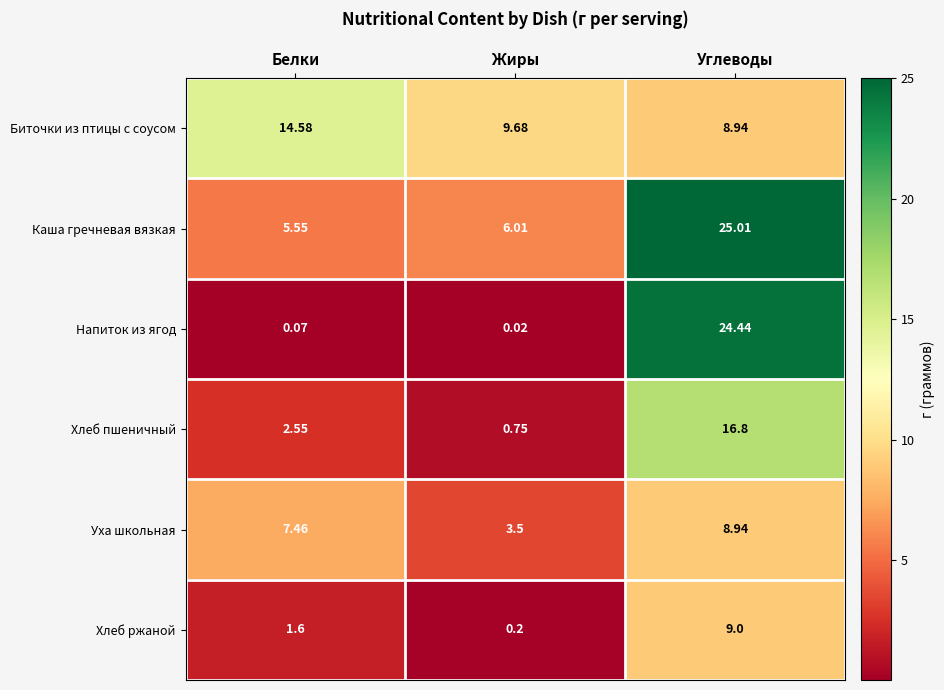

What is the spread (max minus min) of values at Жиры?

9.7